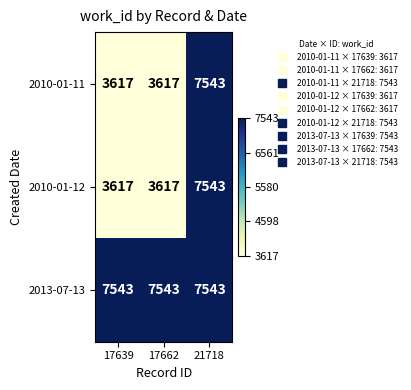

What is the minimum value shown in the chart?

3617